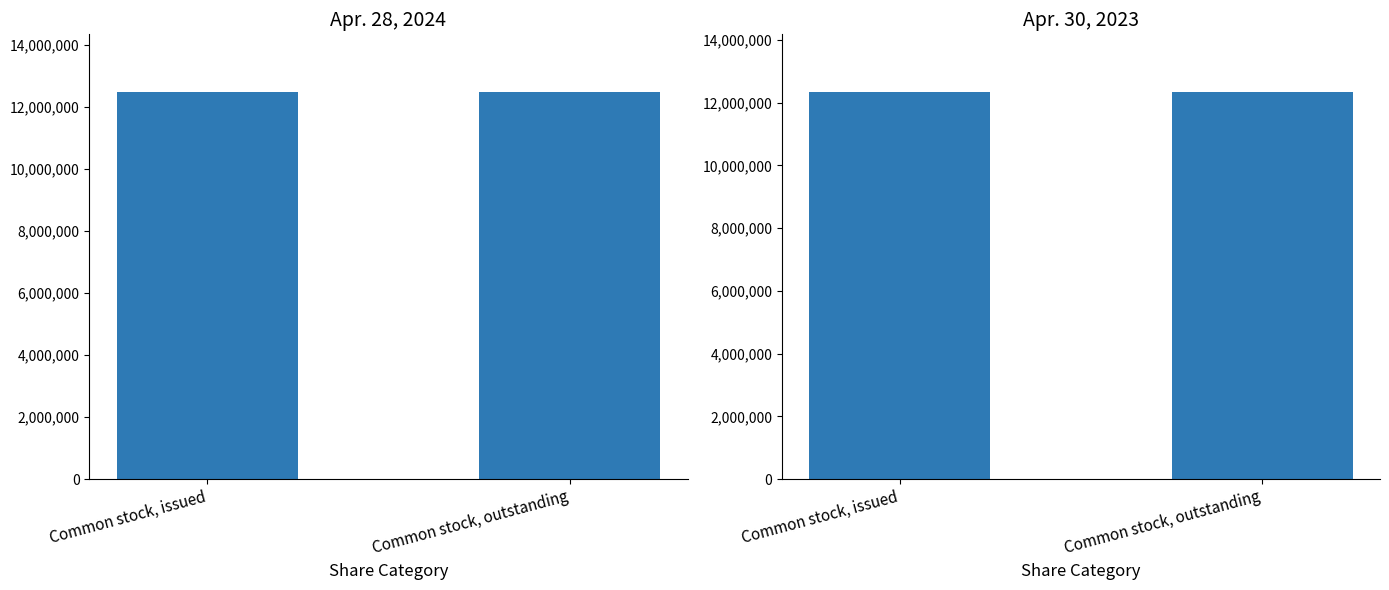

What are all the series names shown in the legend?

Apr. 28, 2024, Apr. 30, 2023